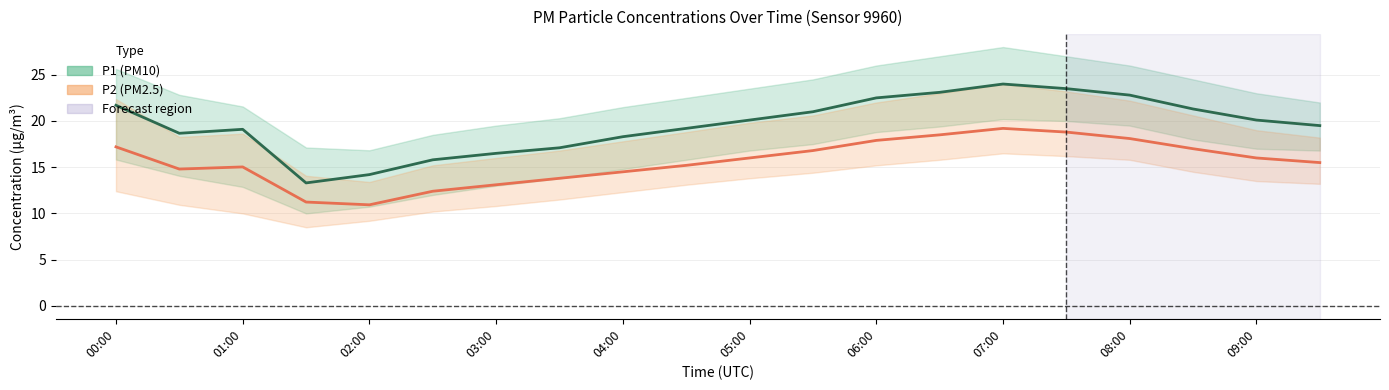

What is the value of the P2 point at the 10th from the left?

15.2